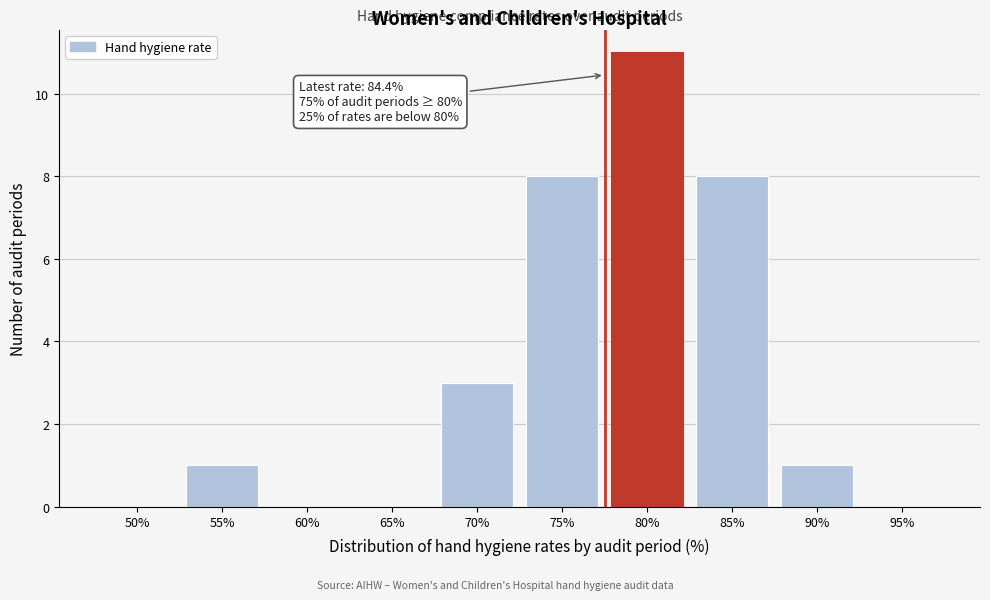

Reading right to left, extract all data points from this chart.

95%=0	90%=1	85%=8	80%=11	75%=8	70%=3	65%=0	60%=0	55%=1	50%=0